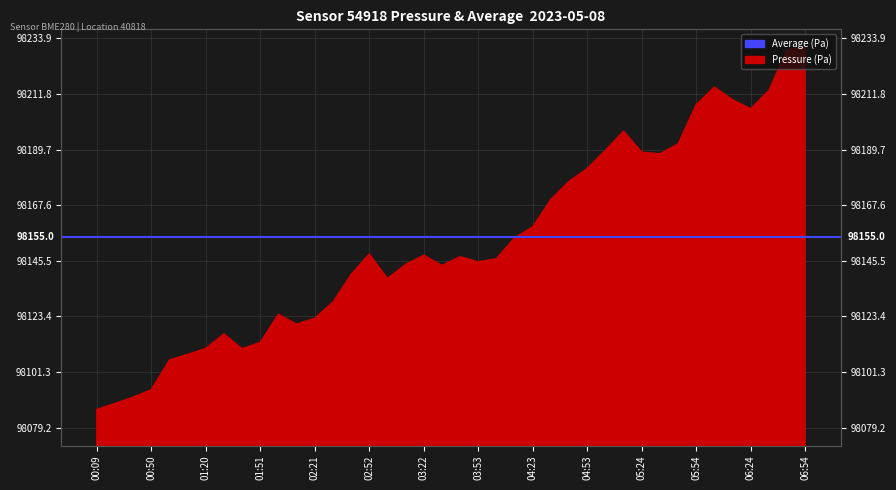

Reading left to right, what are all the values shown in this chart?

98086.4	98088.8	98091.3	98094.2	98106.1	98108.3	98110.7	98116.5	98110.5	98113.1	98124.2	98120.3	98122.6	98129.1	98140.1	98148.2	98138.5	98144.1	98147.7	98143.6	98147.1	98145.1	98146.3	98154.6	98159.0	98169.9	98177.1	98182.2	98189.4	98197.0	98188.7	98188.0	98192.0	98207.6	98214.6	98209.5	98205.9	98213.2	98229.4	98230.3